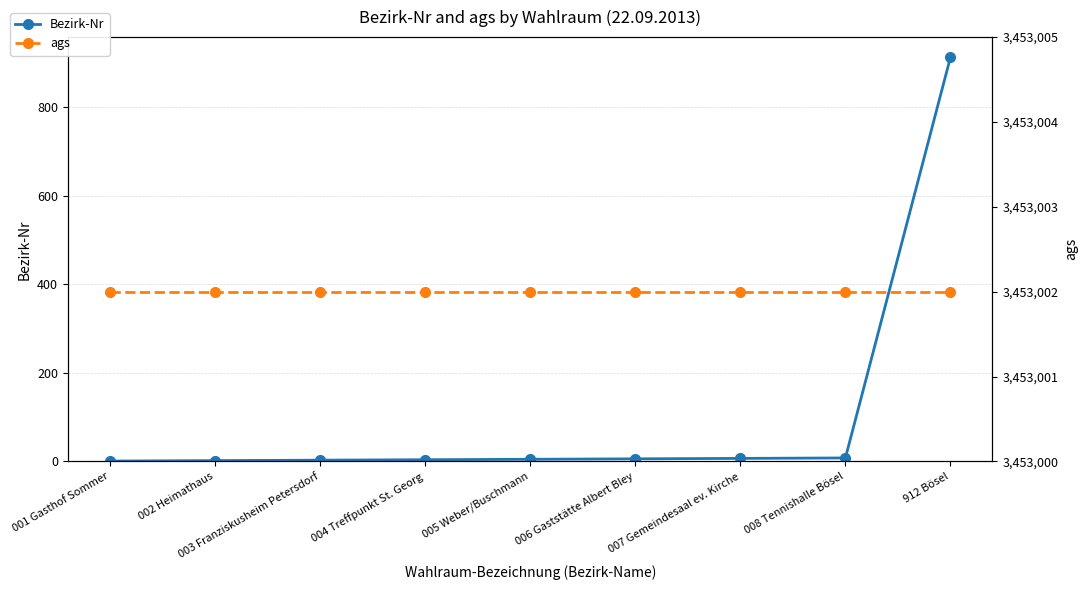

List the labels in order of Bezirk-Nr value, smallest first.

001 Gasthof Sommer, 002 Heimathaus, 003 Franziskusheim Petersdorf, 004 Treffpunkt St. Georg, 005 Weber/Buschmann, 006 Gaststätte Albert Bley, 007 Gemeindesaal ev. Kirche, 008 Tennishalle Bösel, 912 Bösel